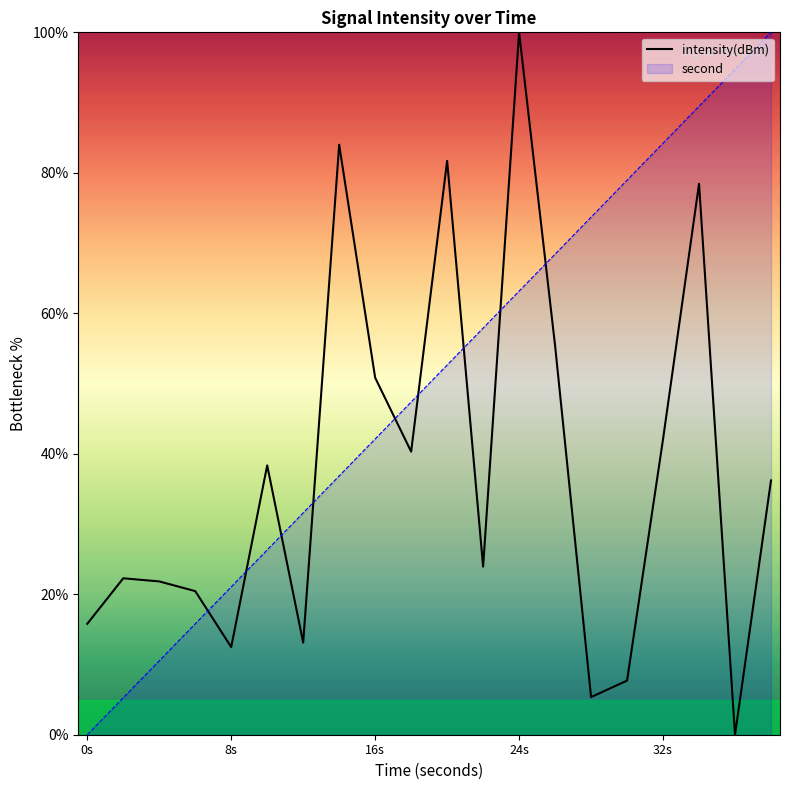

At which label does second reach its minimum?

0s